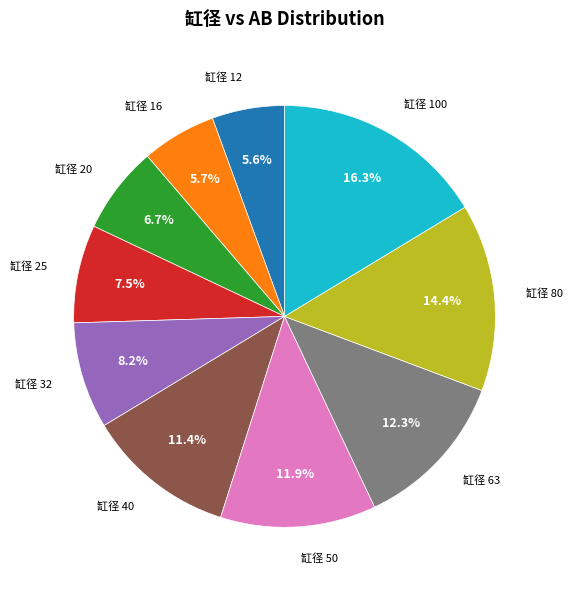

To the nearest percent, what is the difference between the largest and smallest slice percentages?

11%